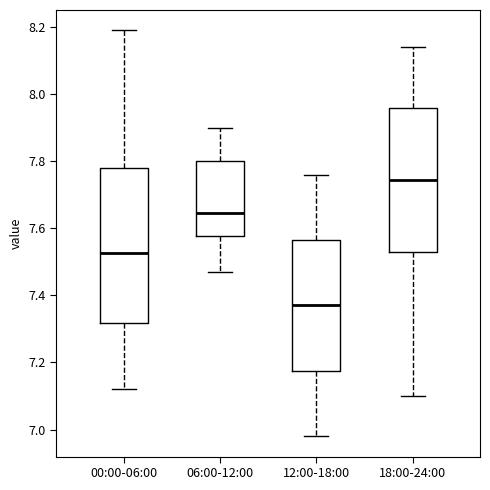

Which box is the tallest, from its lower edge to its upper edge?

00:00-06:00